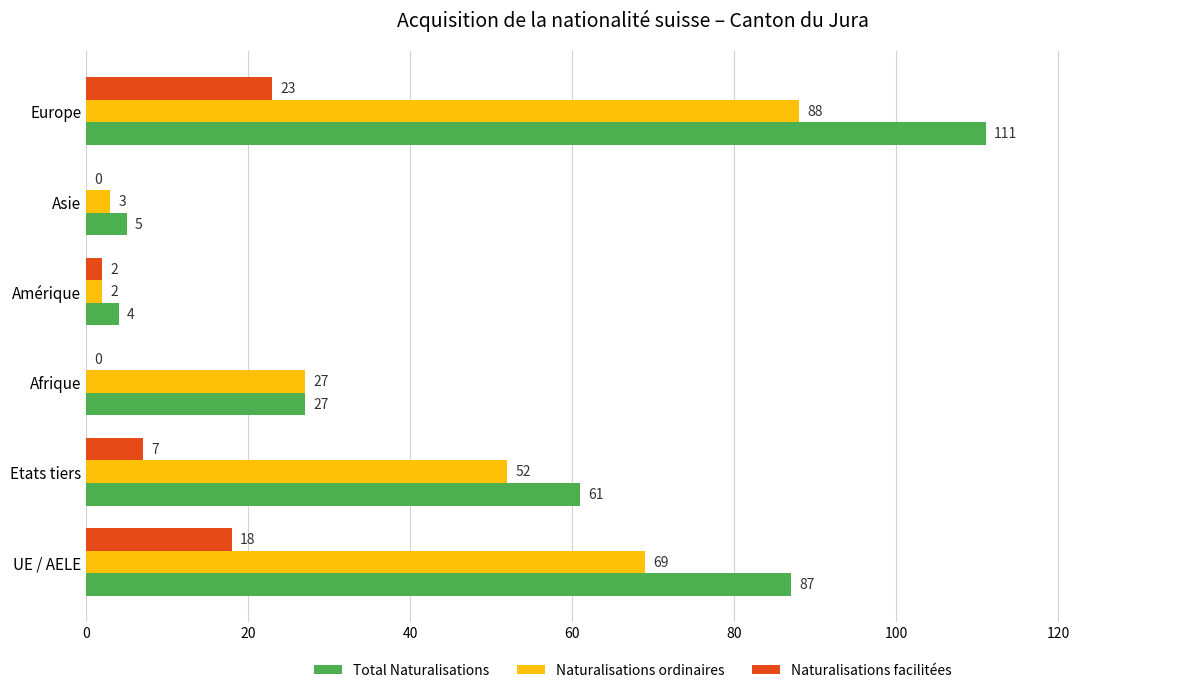

Which series changed the most between UE / AELE and Europe?

Total Naturalisations